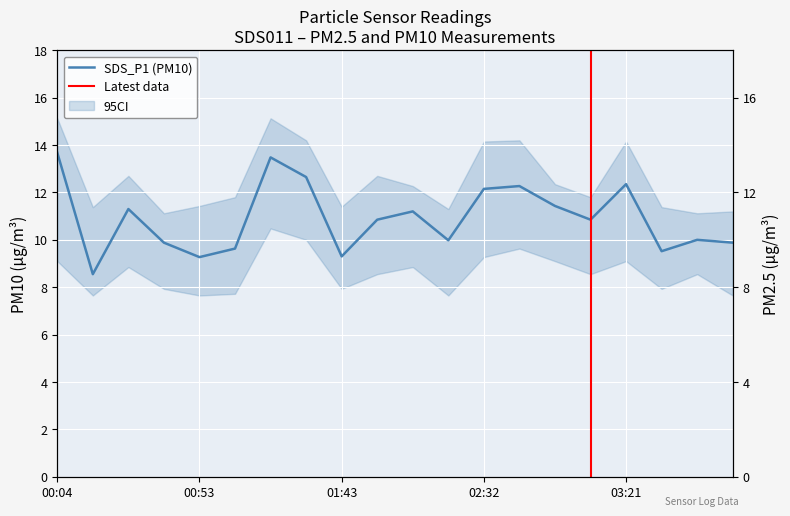

What is the difference between the maximum and minimum values in the SDS_P1 series?

5.1